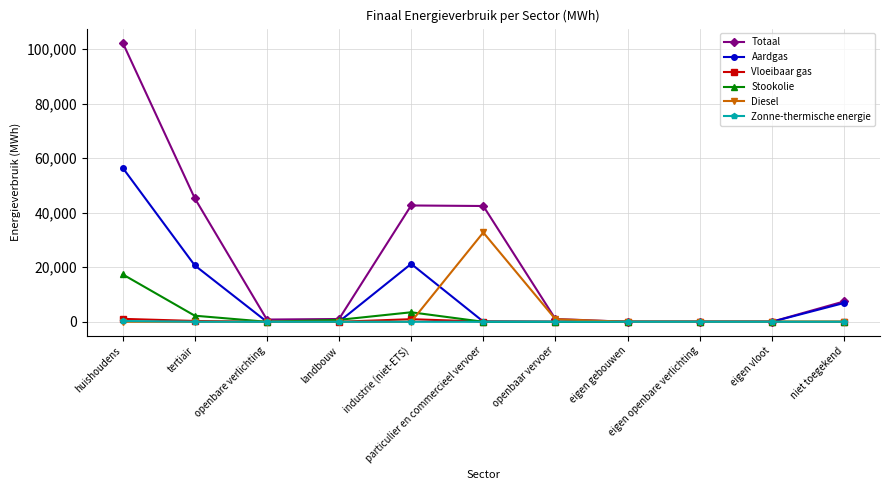

Which series has the largest range (max minus min)?

Totaal